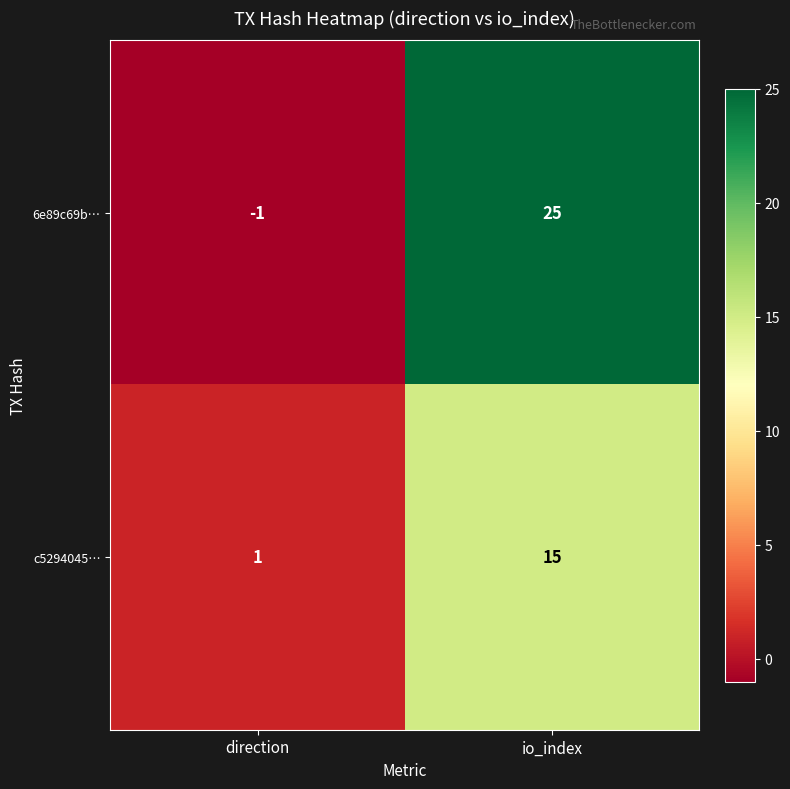

What is the approximate value of c5294045… at io_index?

15